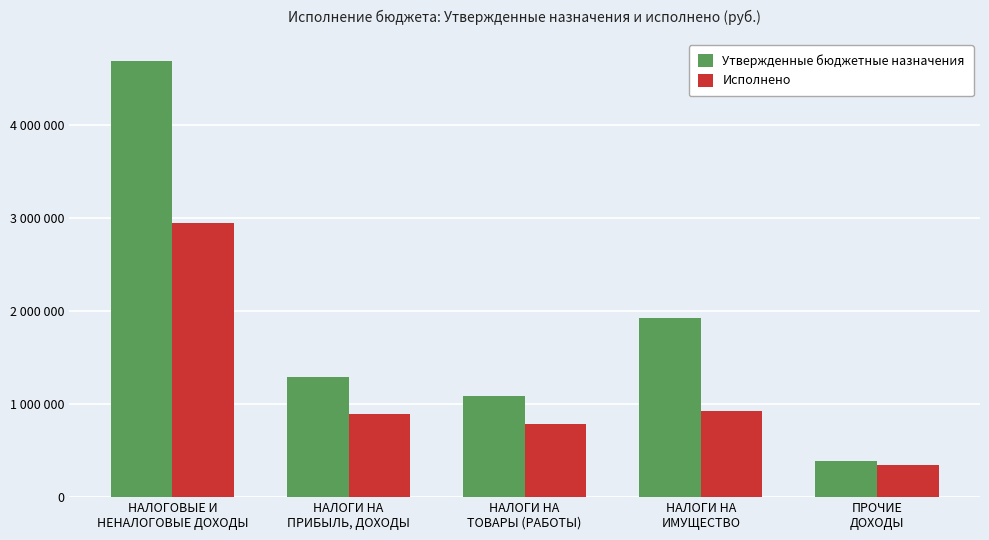

What is the lowest value of the Утвержденные бюджетные назначения series?

393000.0